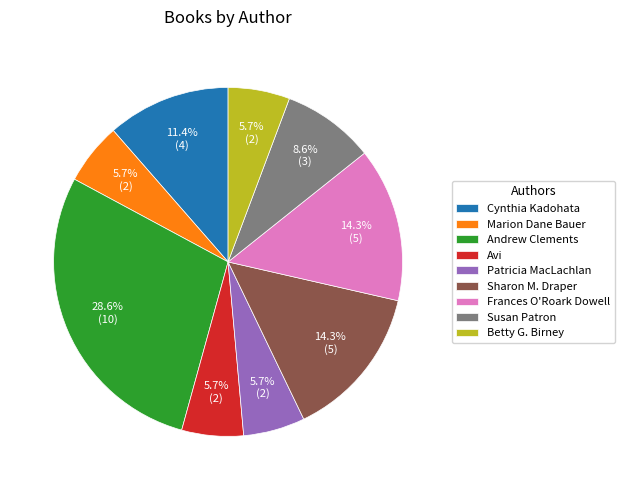

How many slices are in this pie chart?

9